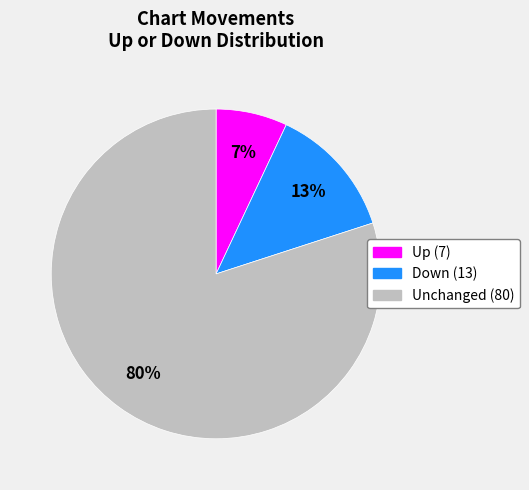

Does any single category account for the majority?

Yes